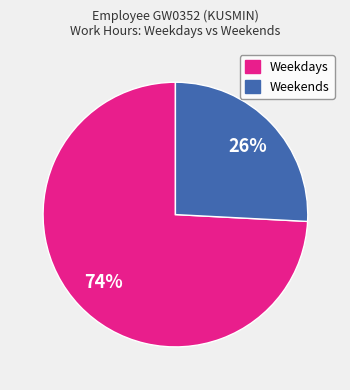

Is there a majority slice in this chart?

Yes